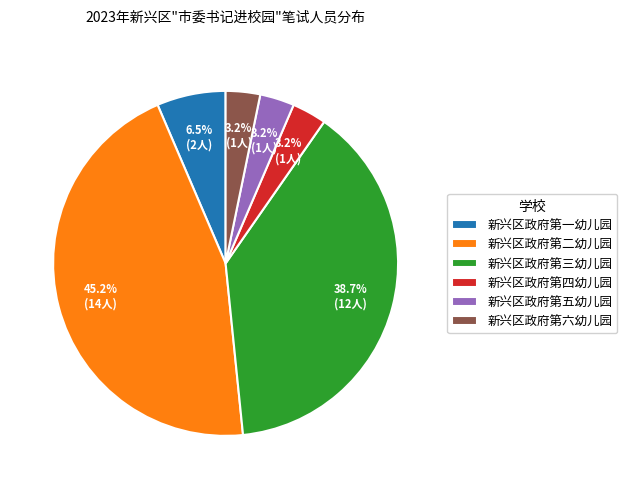

To the nearest percent, what is the combined percentage of 新兴区政府第二幼儿园 and 新兴区政府第四幼儿园?

48%